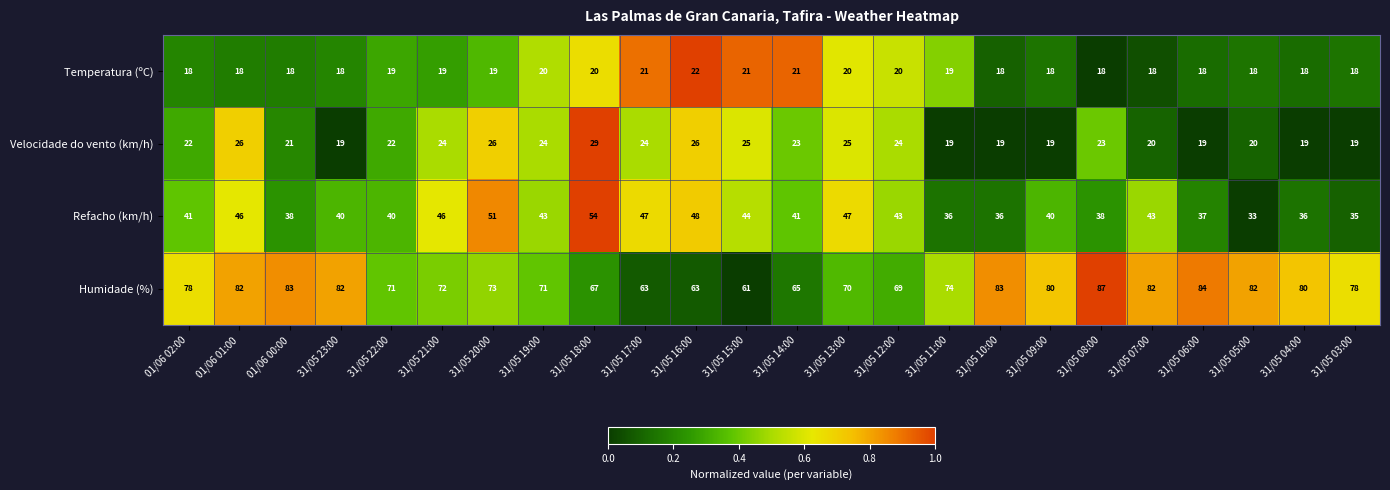

What is the average value of the Refacho (km/h) series?

42